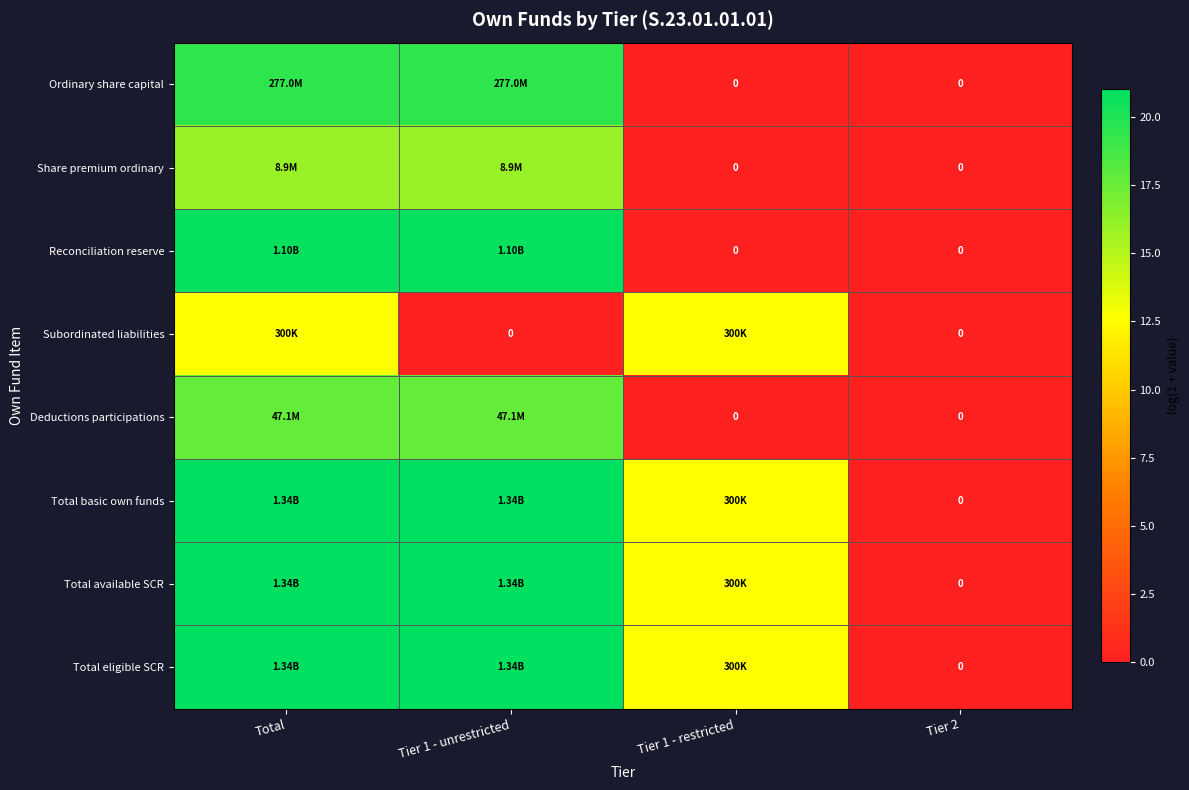

The Ordinary share capital series shows 0.0 at Tier 2. True or false?

True